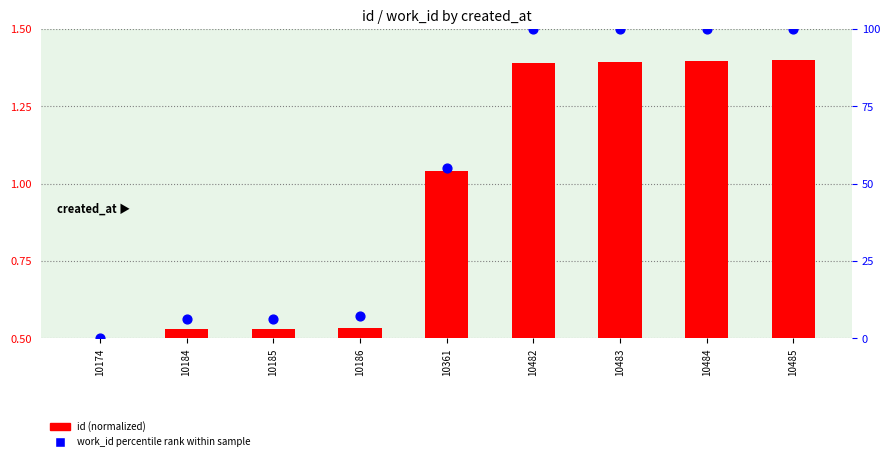

Is the value of id (normalized) at 10184 greater than the value of work_id percentile rank within sample at 10185?

No